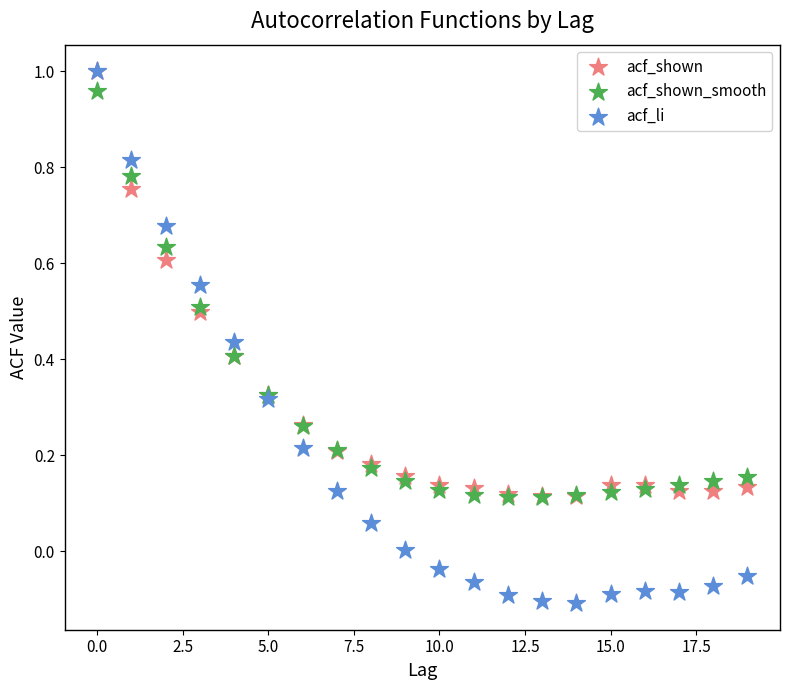

What are all the series names shown in the legend?

acf_shown, acf_shown_smooth, acf_li